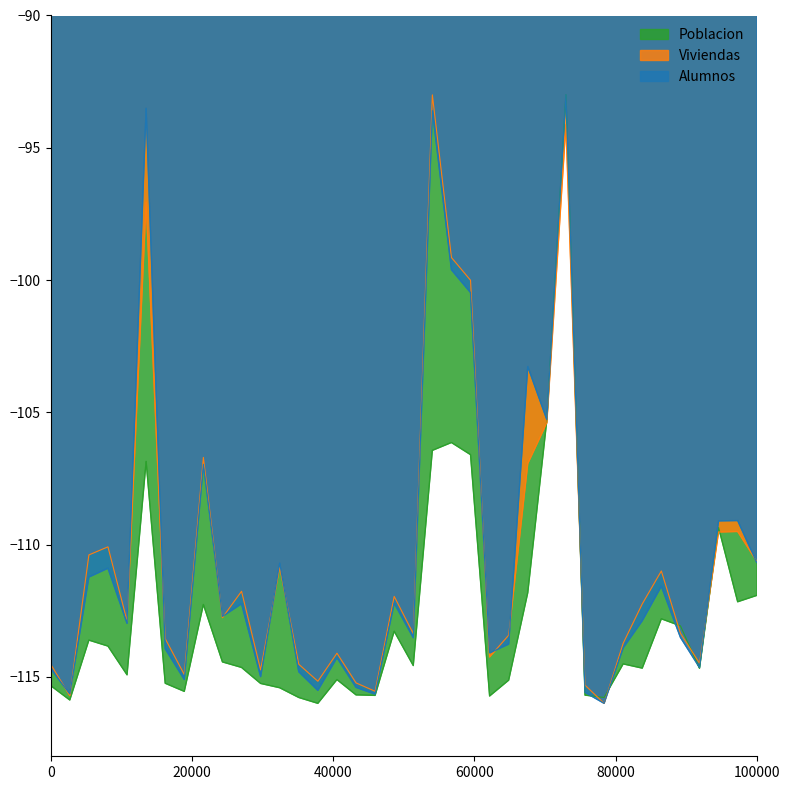

Which category has the highest value across all series?

MAZAMARI-PANGOA